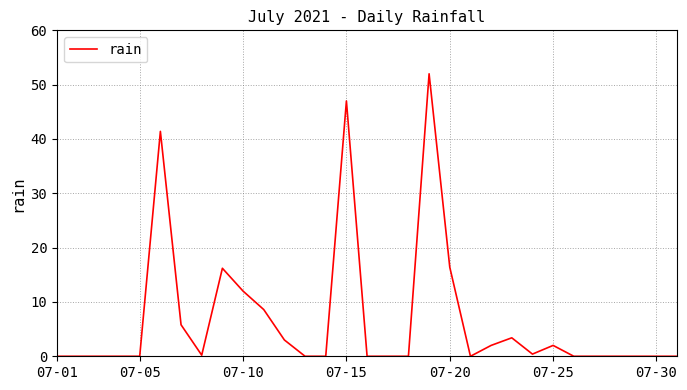

What is the greatest value displayed?

52.0